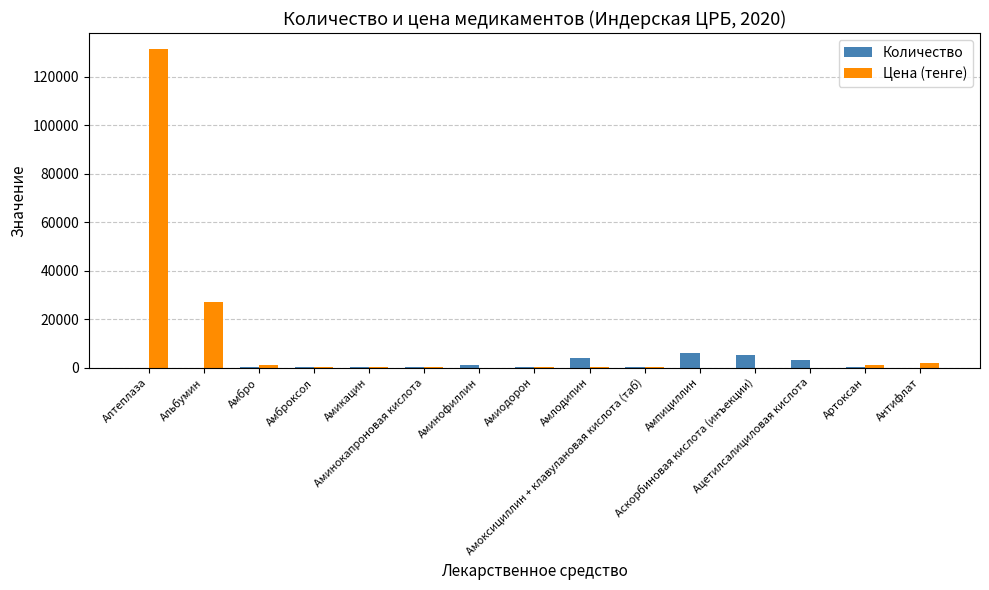

At which category is the sum across all series the highest?

Алтеплаза